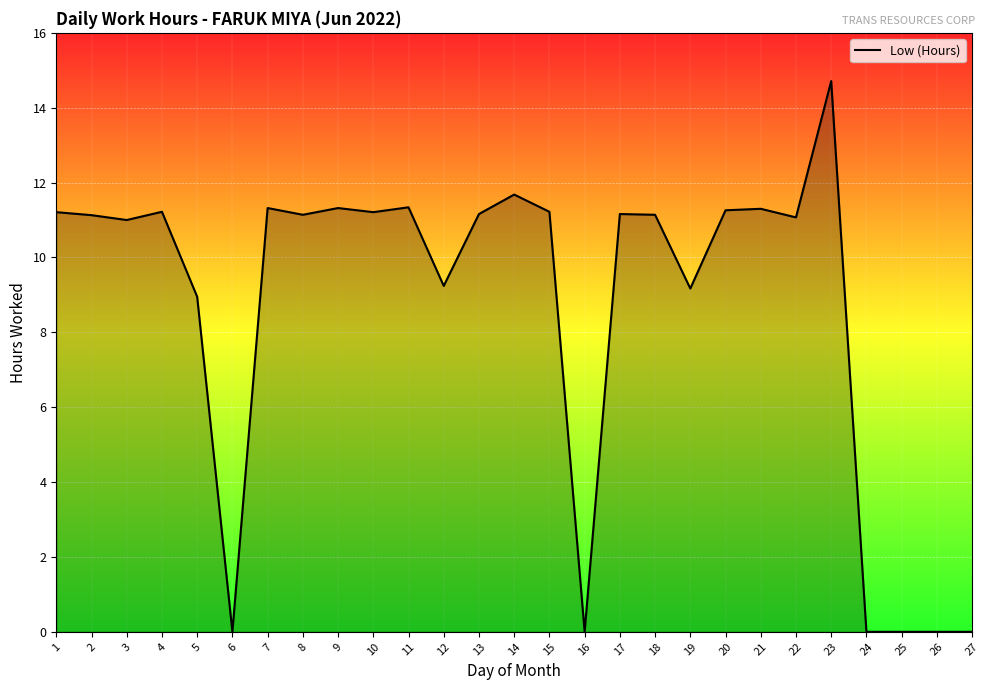

What value does the data have at 13?

11.2